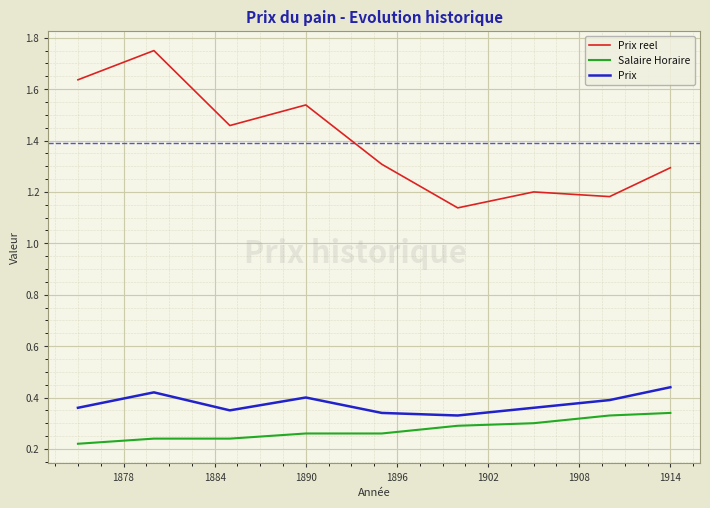

What is the difference between the maximum and minimum values in the Prix reel series?

0.6